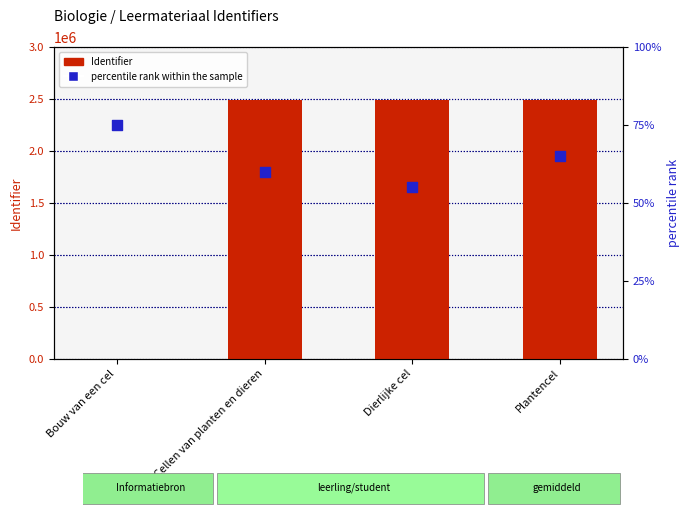

At which category is the sum across all series the highest?

Cellen van planten en dieren